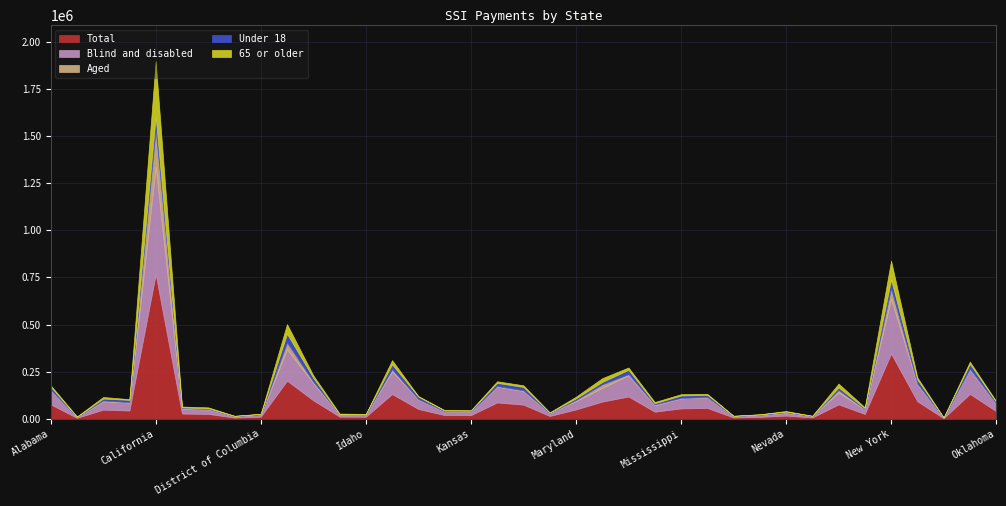

Reading left to right, what are all the values shown in this chart?

Total: 76808	5409	48579	44137	766271	28167	26219	6881	11584	202199	98202	11844	11375	131440	52201	20081	19649	86852	75470	15492	49743	91435	118315	37990	55357	57683	7329	10665	17282	7380	76612	25975	345893	93057	3293	132237	40739
Blind and disabled: 73740	4803	44118	42598	572476	25185	23812	6510	11006	166921	91775	9271	10934	120076	50738	19276	18758	84209	71919	15052	44331	72695	112914	34158	52879	55475	7097	10158	14050	7141	63451	23701	290622	88063	3089	127622	39003
Aged: 3068	606	4461	1539	193795	2981	2407	371	579	35278	6427	2573	441	11364	1463	805	891	2643	3551	440	5411	18740	5401	3832	2479	2208	232	506	3232	238	13161	2273	55270	4993	204	4615	1736
Under 18: 16932	621	10627	12301	70537	4157	4065	1894	2645	46834	20926	856	2429	26365	13305	4150	4343	16947	18425	2106	9077	12592	23339	6713	13321	12117	1294	2072	3643	1170	13369	4709	46478	22215	553	26766	8862
65 or older: 7892	963	8209	3866	292733	4795	4616	746	1413	51514	13457	3601	888	22025	3434	1803	1873	8700	8732	1236	8857	20054	12501	6584	6785	5292	617	1055	3429	517	20211	4673	100295	11769	425	11997	3918